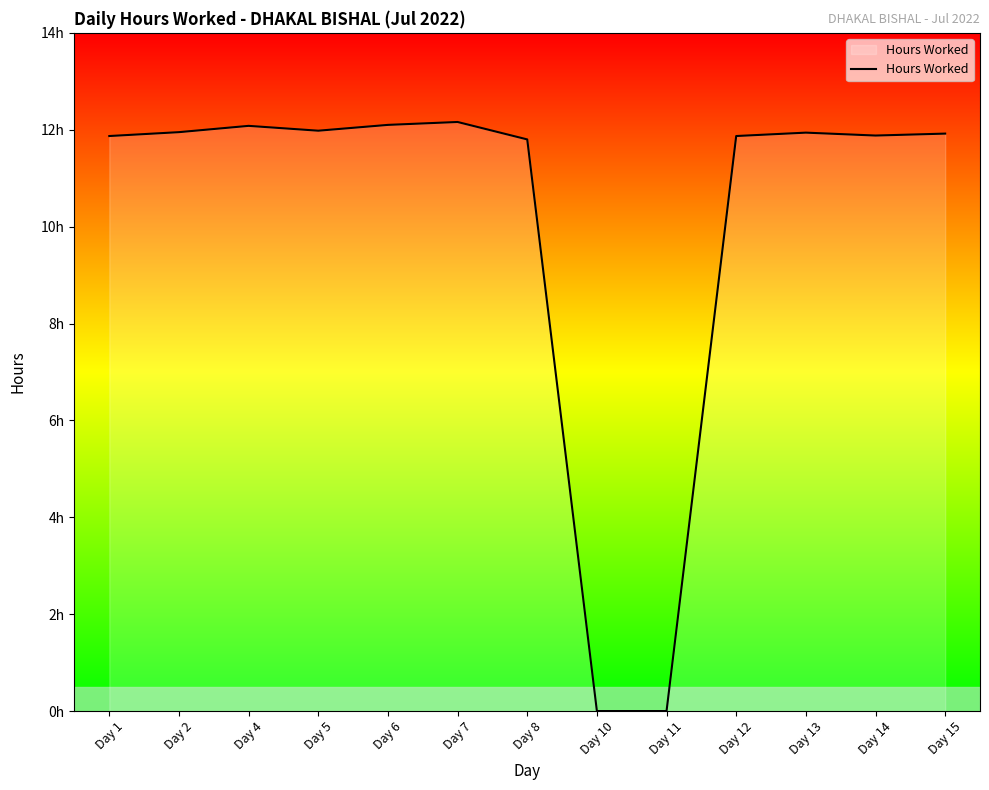

Where is the first local maximum?

Day 4